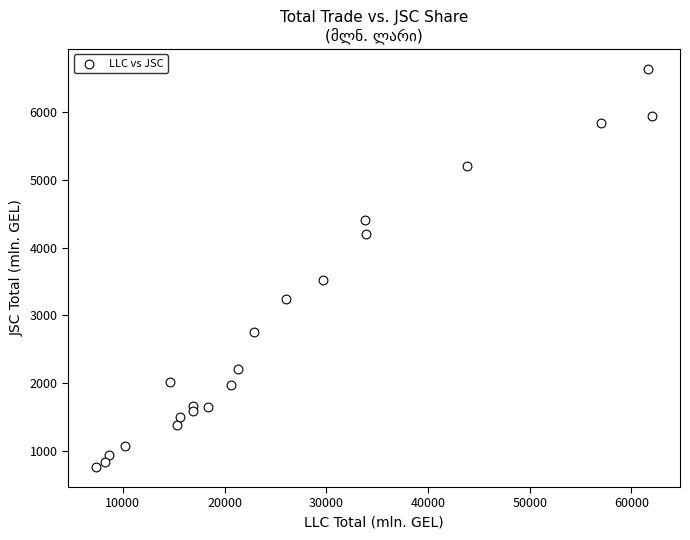

What Y value in the scatter plot is closest to 3699?

3521.3